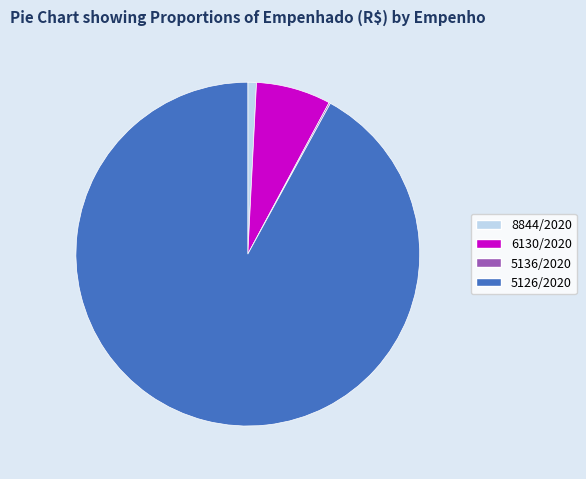

Do 6130/2020 and 8844/2020 together represent more than half of the pie?

No